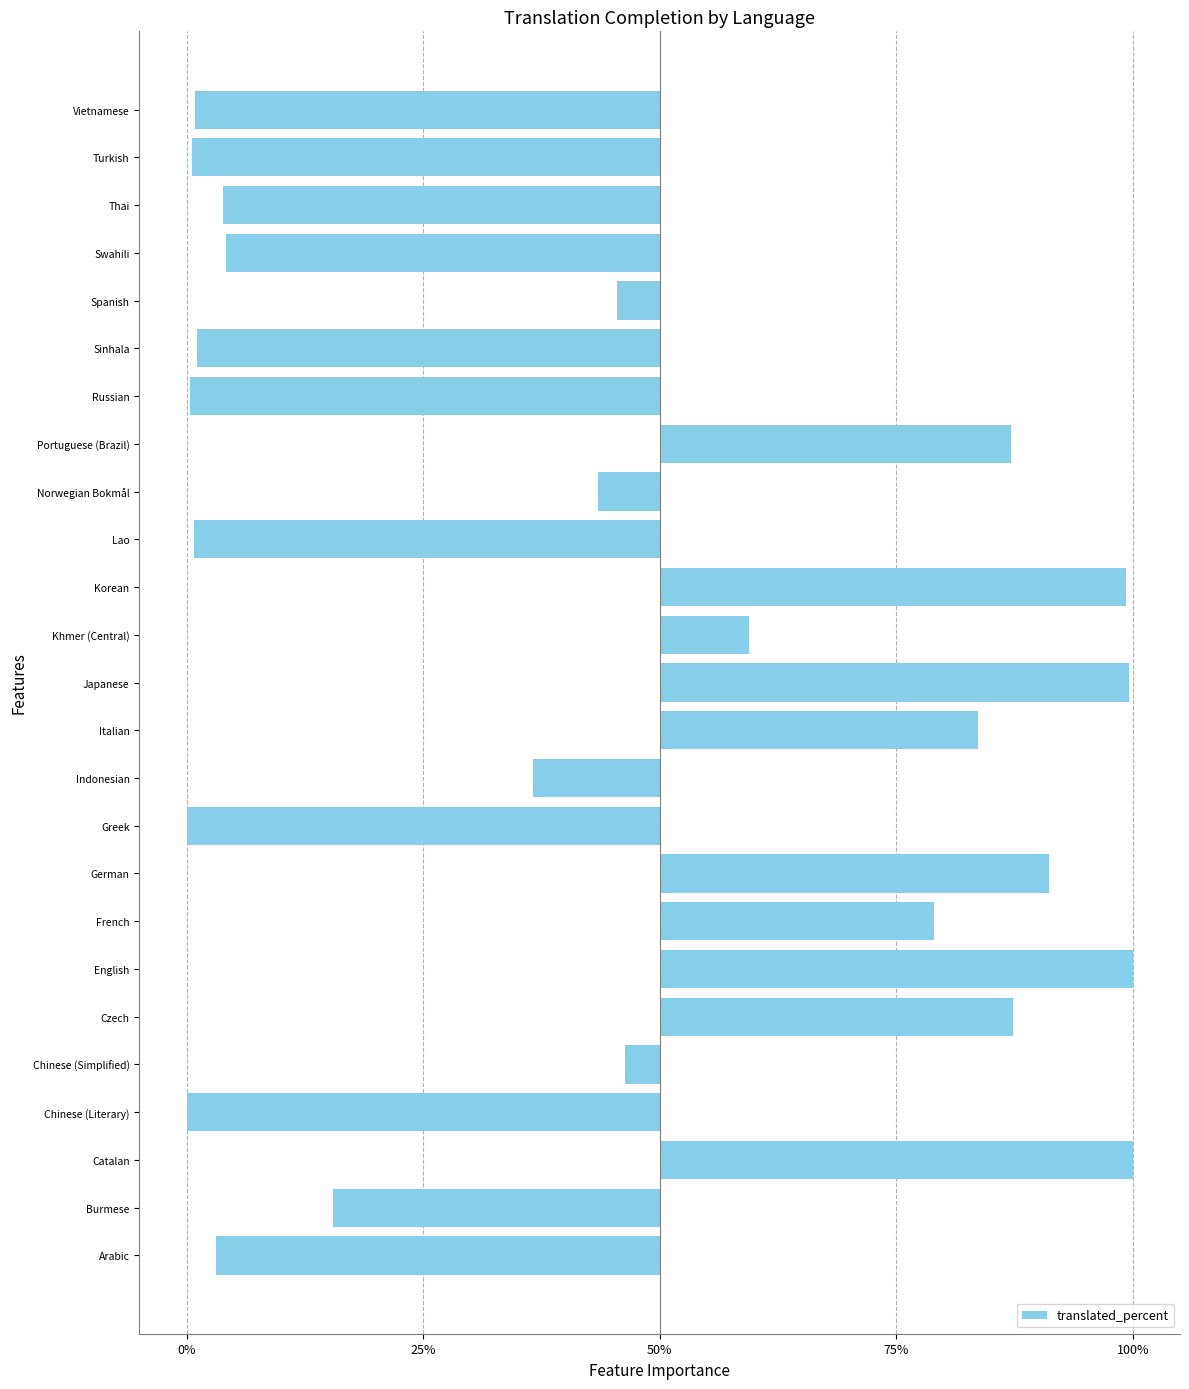

Does the chart contain any negative values?

Yes